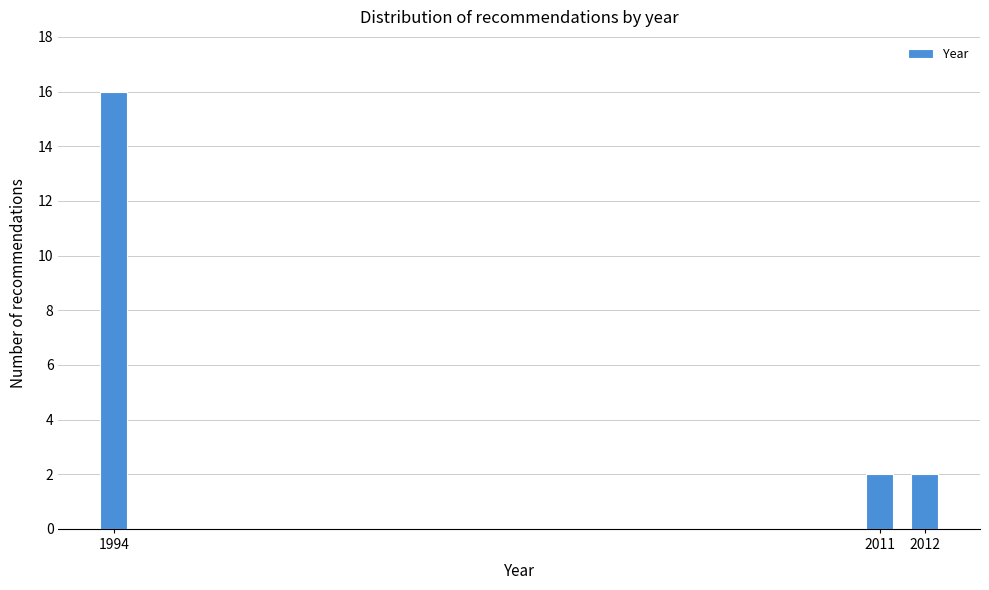

Reading left to right, list all the values displayed in this chart.

1994=16	2011=2	2012=2